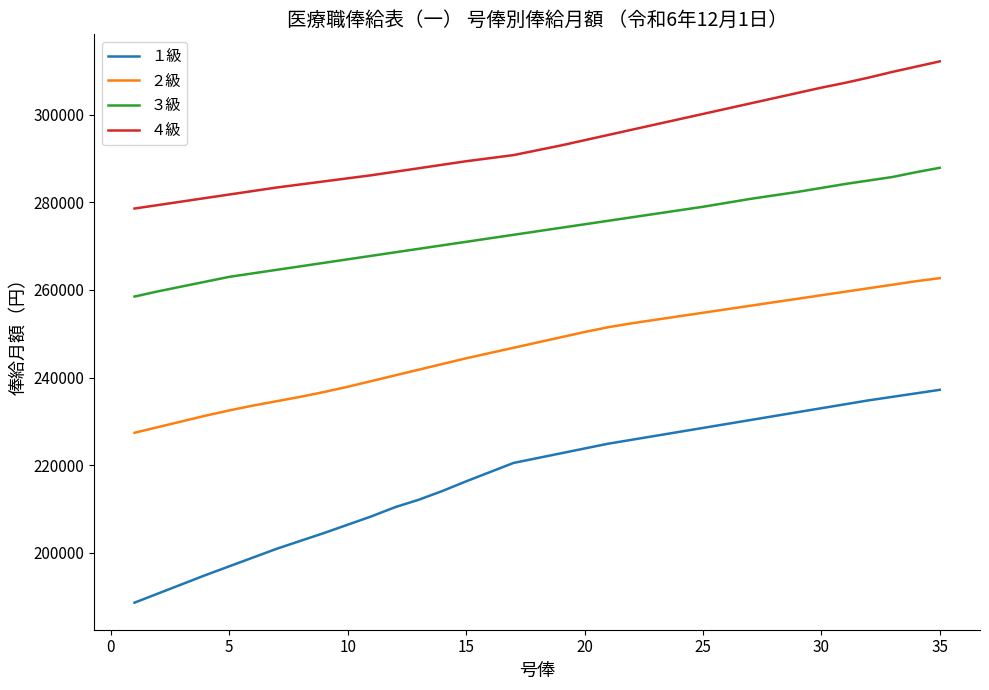

What is the minimum value for ３級?

258500